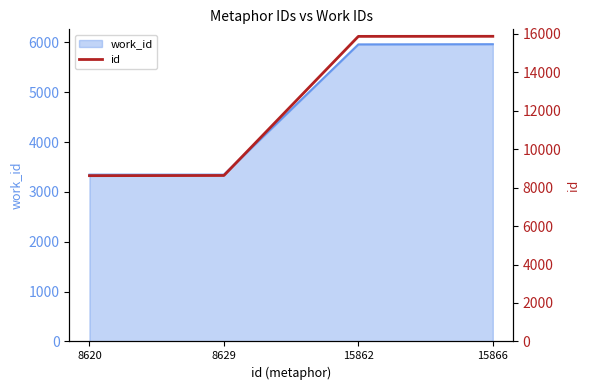

Reading right to left, list all the values displayed in this chart.

15866	15862	8629	8620